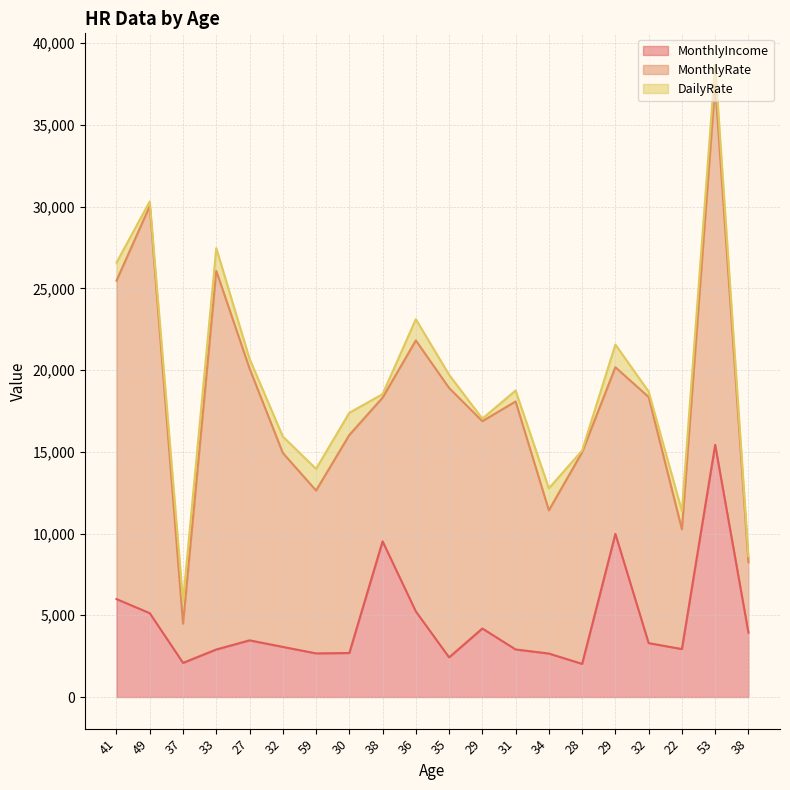

True or false: MonthlyIncome and DailyRate cross at least once.

False